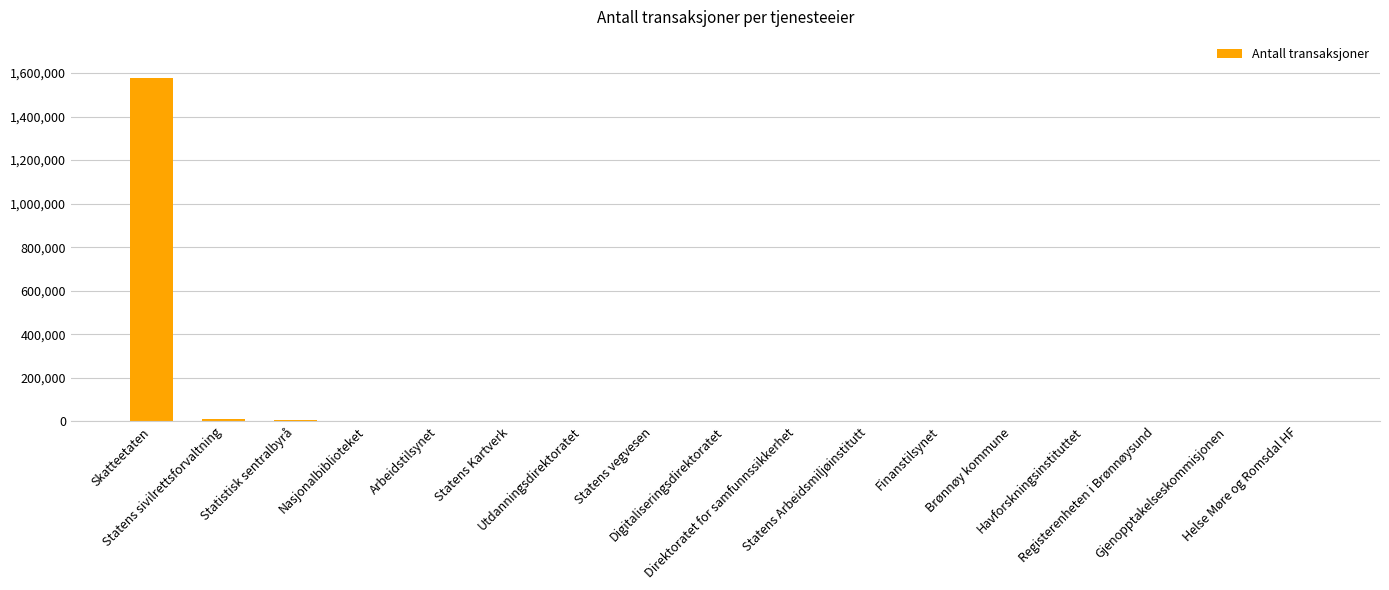

What is the sum of all values?

1601460